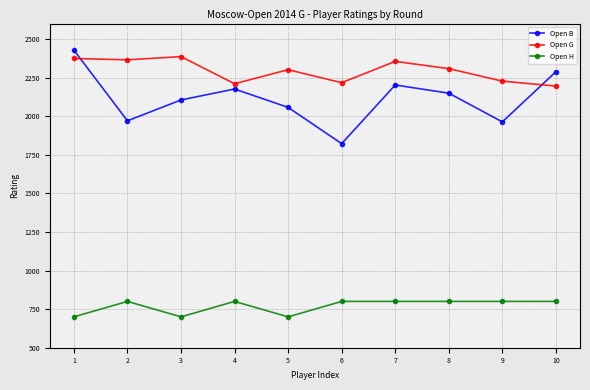

In Open B, how many points are higher than both neighbors (excluding endpoints)?

2